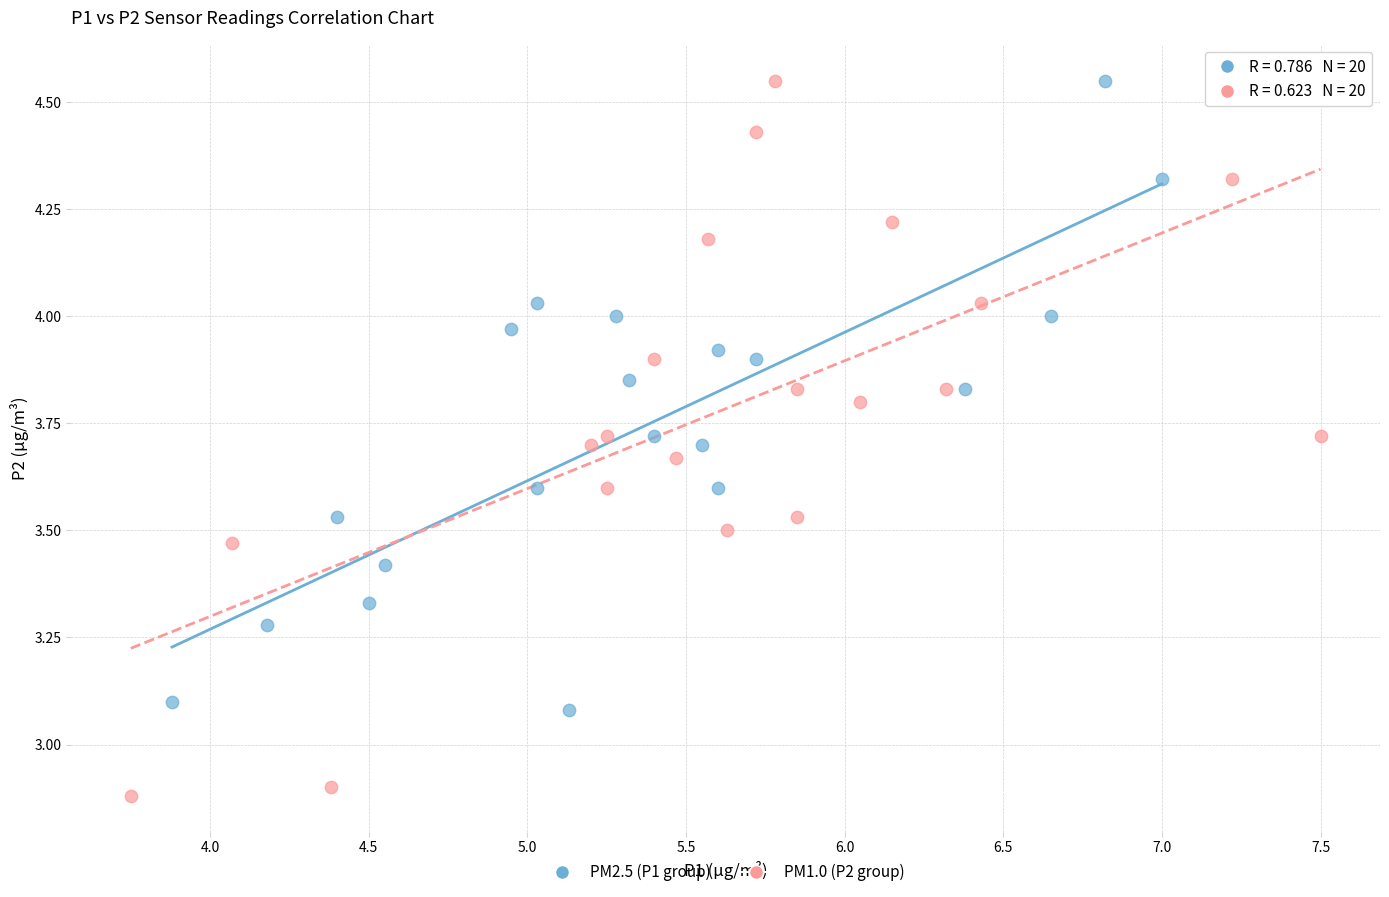

Which series reaches the minimum Y coordinate?

PM1.0 (P2 group)